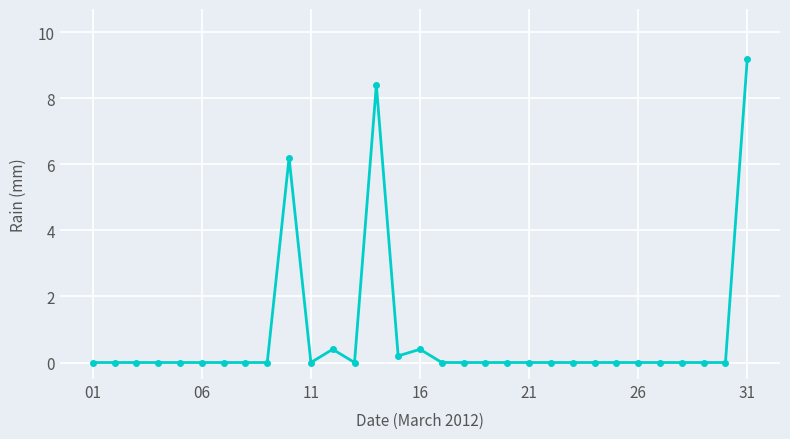

What is the sum of all values?

24.8